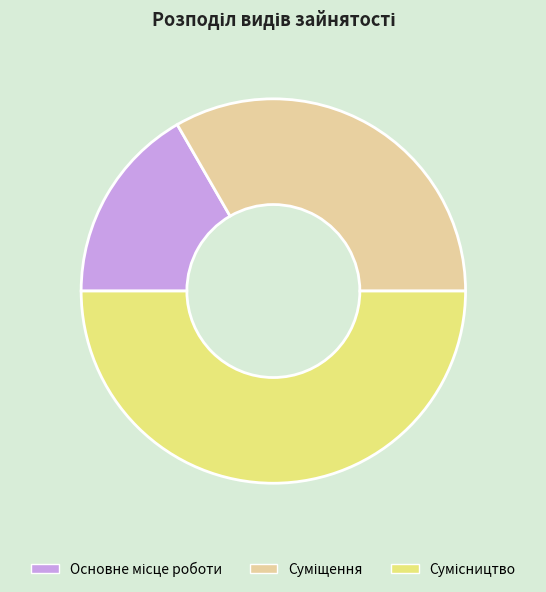

To the nearest percent, what is the difference between the largest and smallest slice percentages?

33%